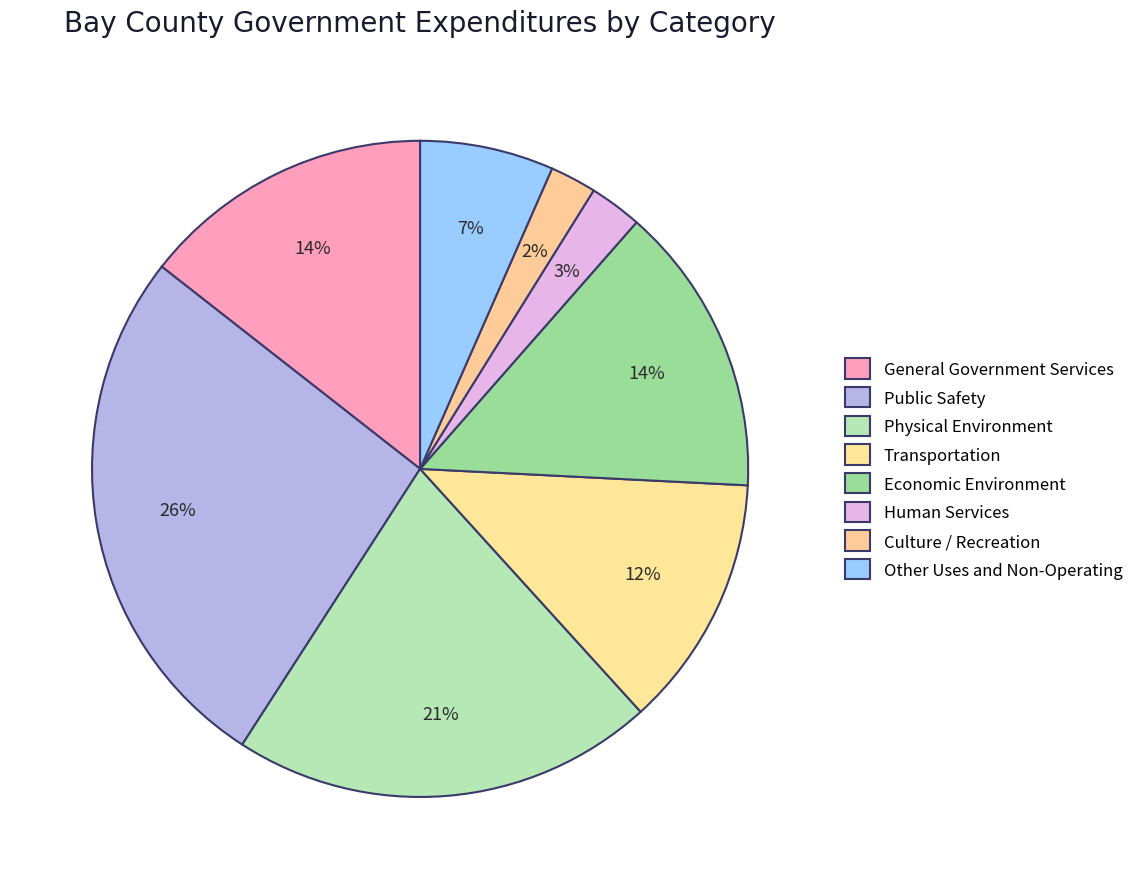

What is the largest slice in the pie chart?

Public Safety